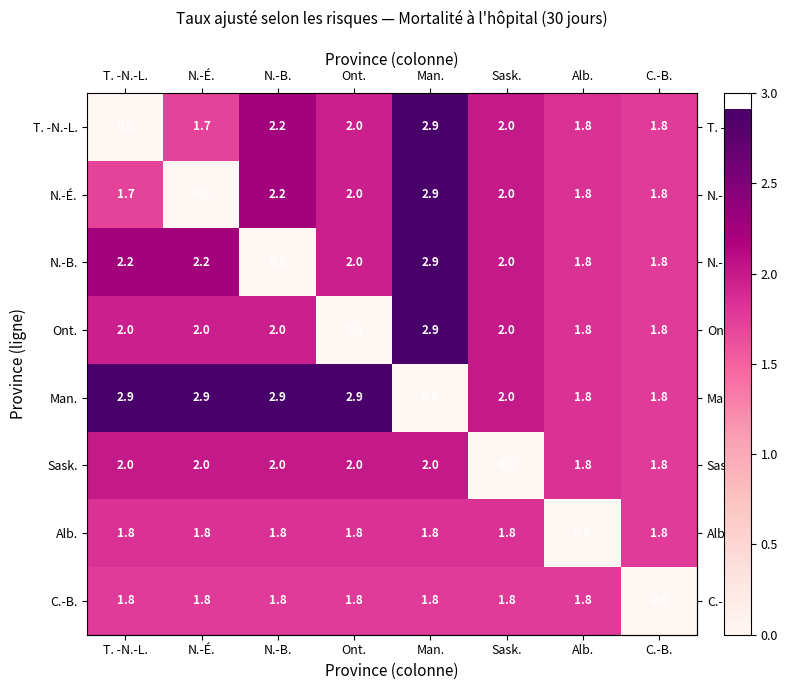

At which category is the sum across all series the highest?

Man.